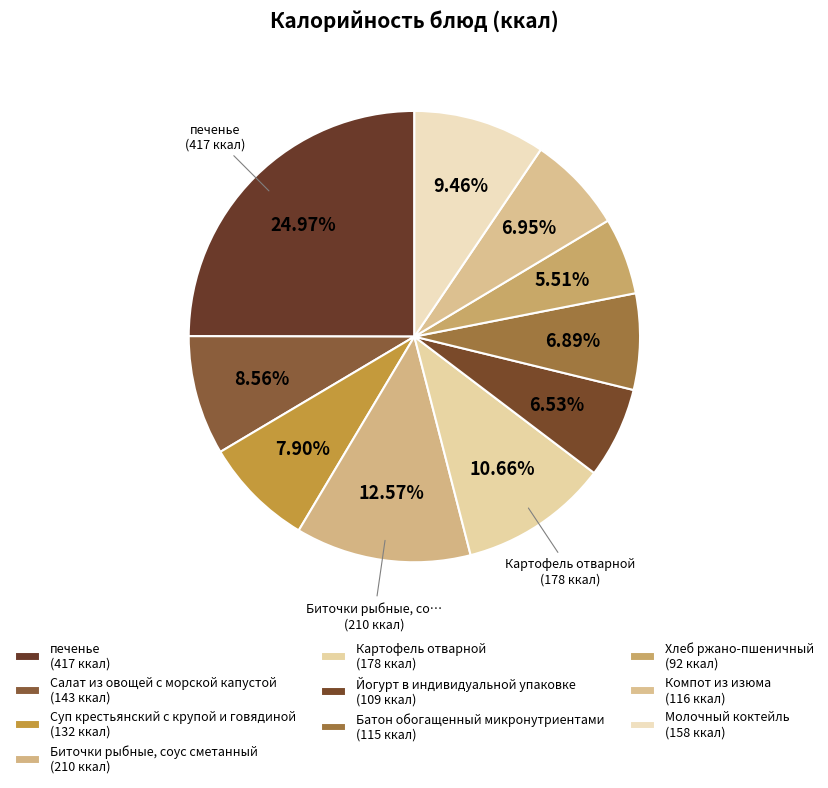

Rank the categories by value from highest to lowest.

печенье, Биточки рыбные, соус сметанный, Картофель отварной, Молочный коктейль, Салат из овощей с морской капустой, Суп крестьянский с крупой и говядиной, Компот из изюма, Батон обогащенный микронутриентами, Йогурт в индивидуальной упаковке, Хлеб ржано-пшеничный